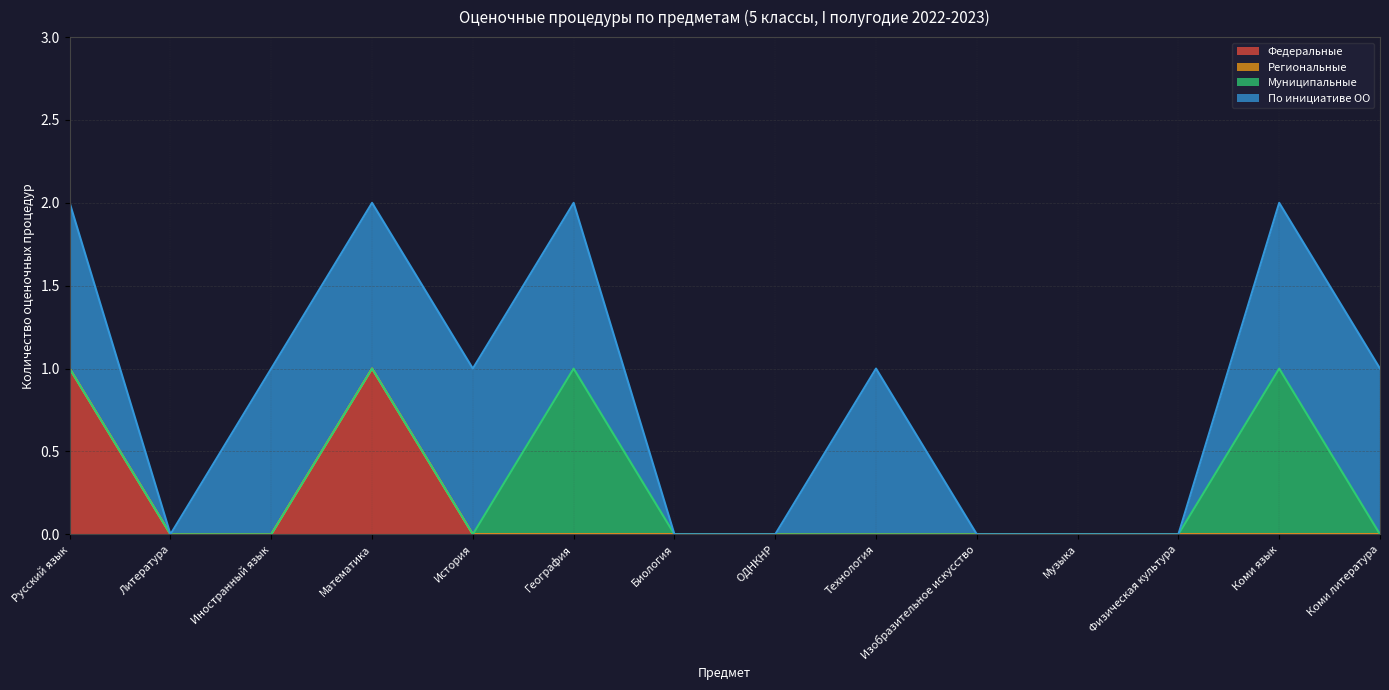

True or false: Региональные and Федеральные cross at least once.

False